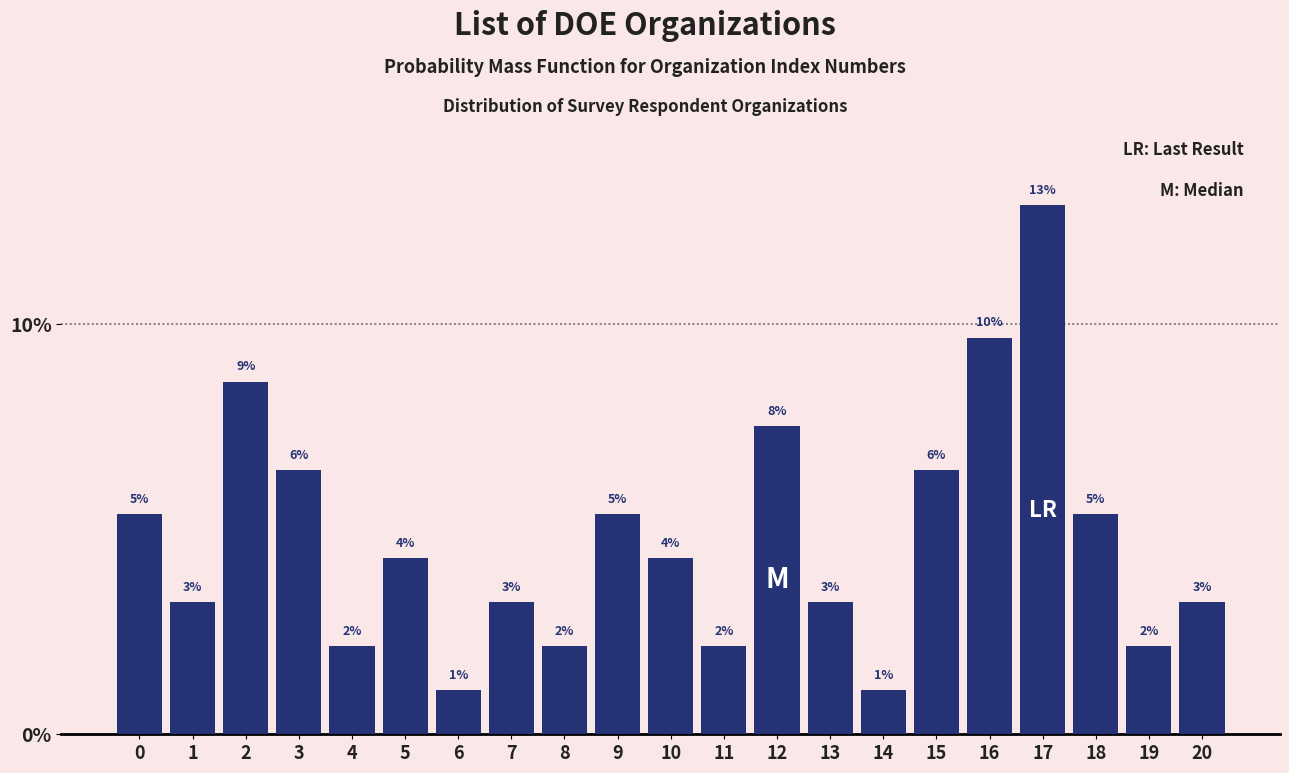

Are the bars horizontal?

No